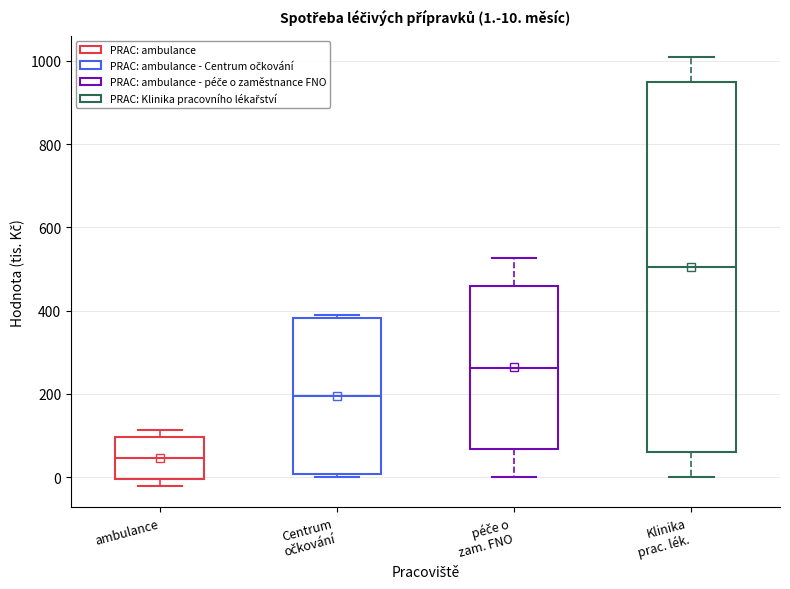

Which box has the lowest median line?

ambulance